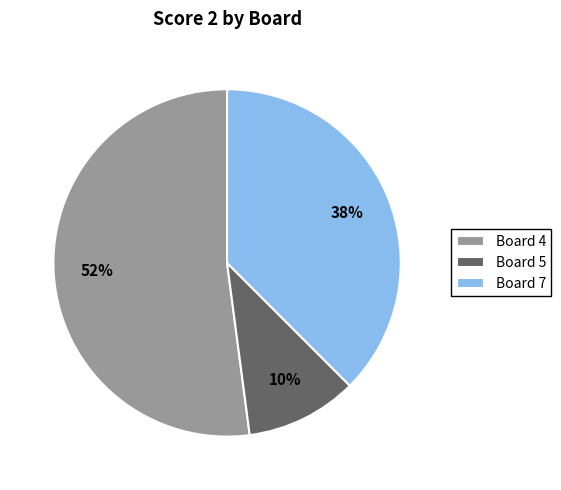

Which category has the smallest portion of the pie?

Board 5